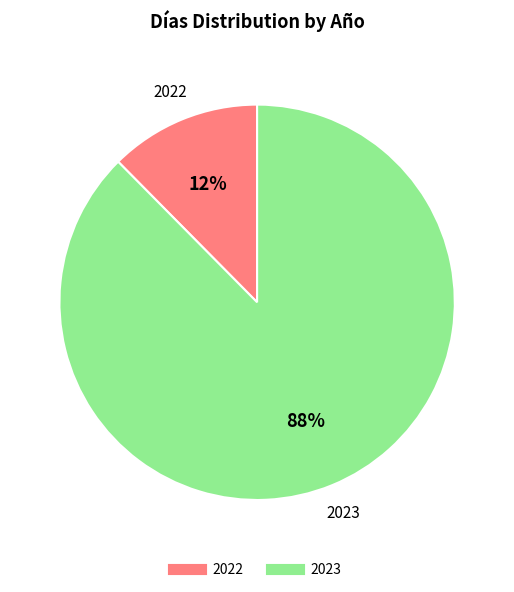

What is the smallest slice in the pie chart?

2022